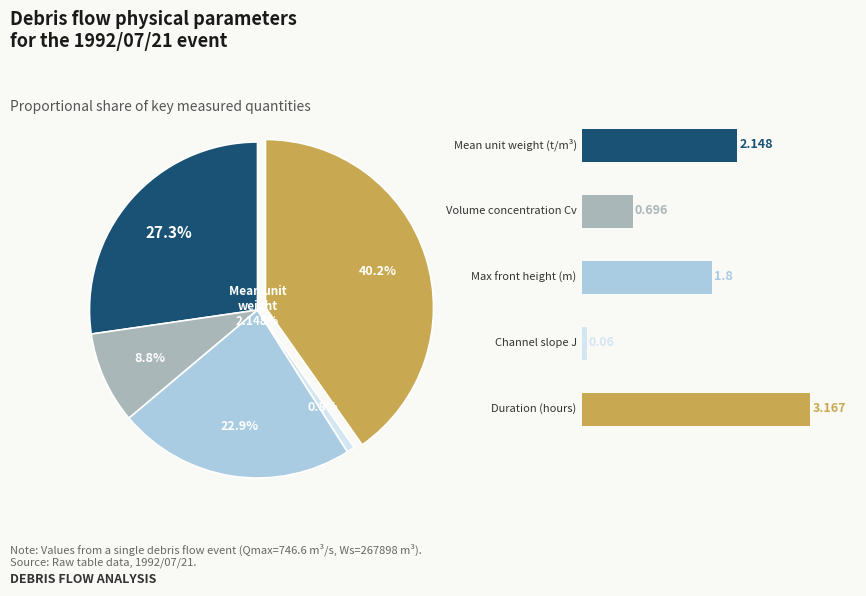

Which slice is the smallest?

Channel slope
J